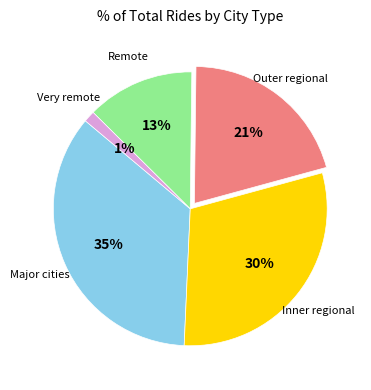

How many segments does this pie chart have?

5